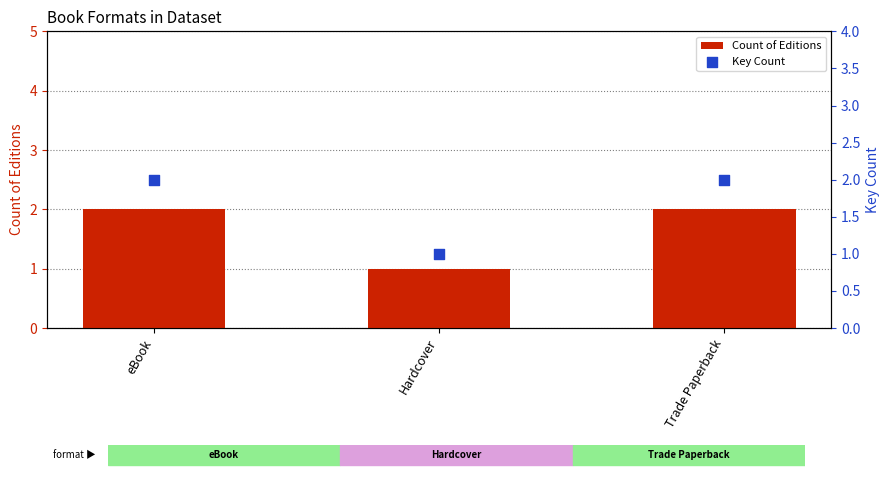

At how many categories does at least one series exceed 1?

2